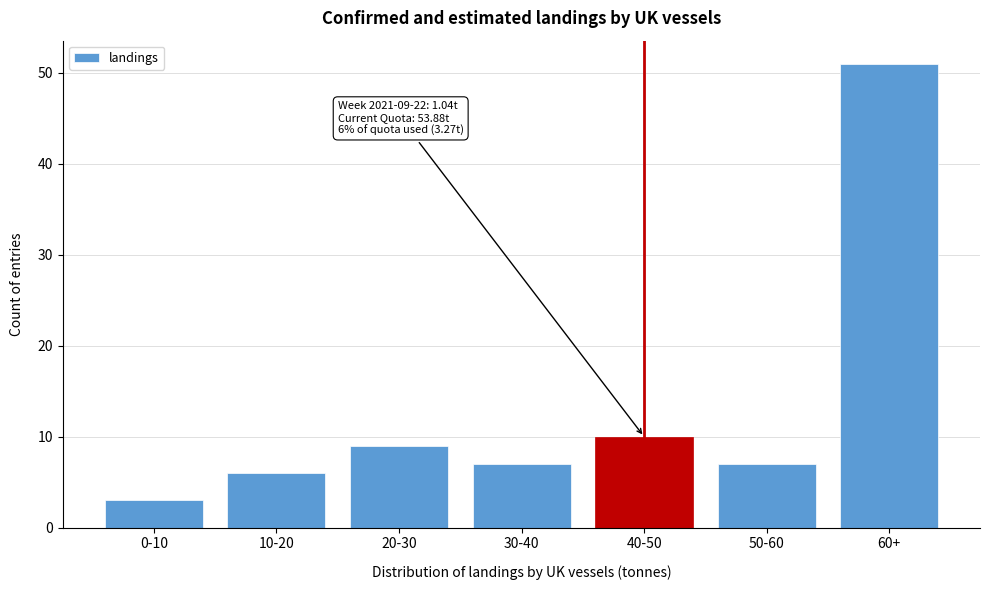

Reading right to left, extract all data points from this chart.

51	7	10	7	9	6	3